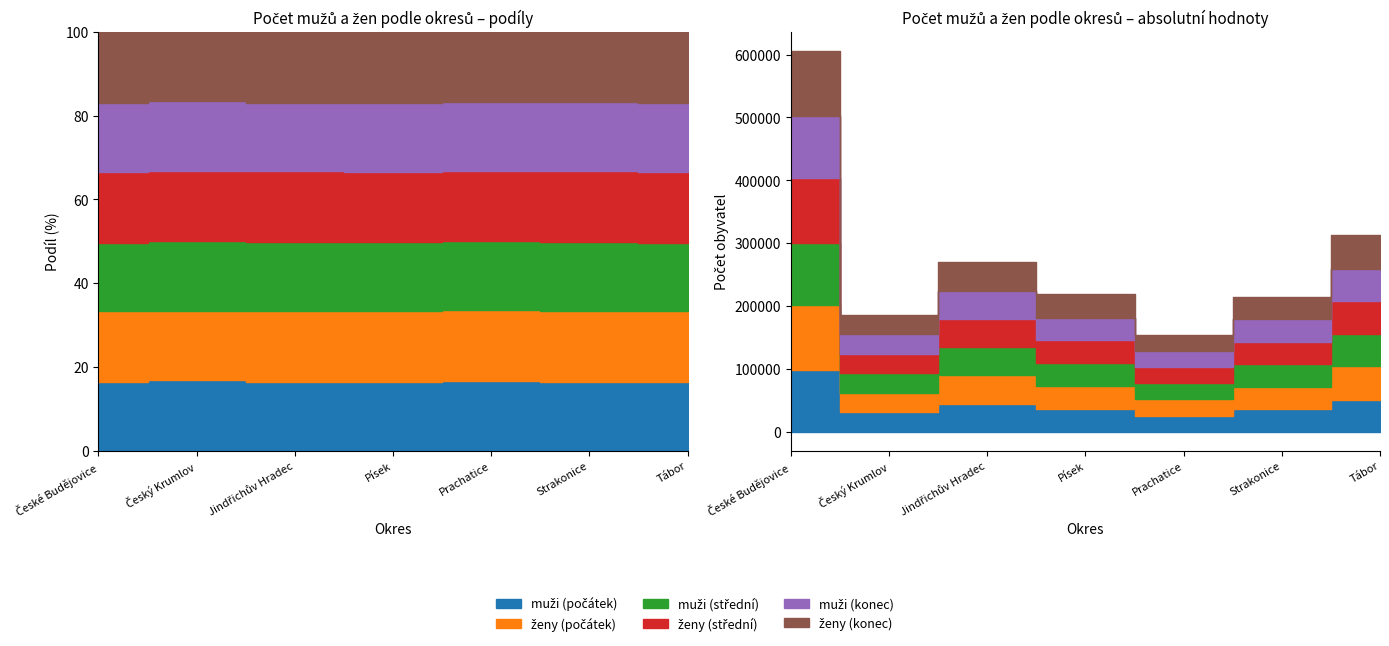

How many data points does each series have?

7